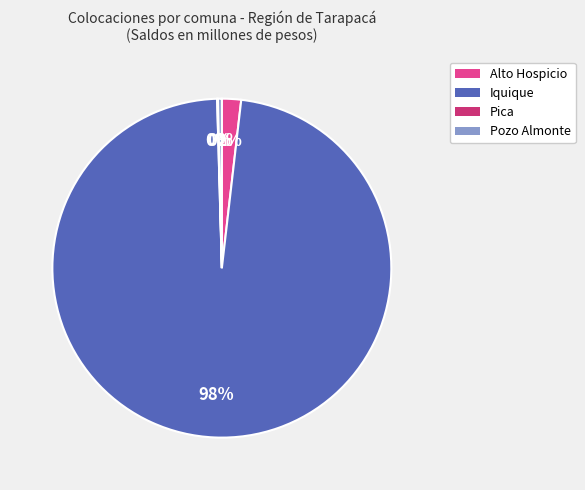

Between Pozo Almonte and Alto Hospicio, which is larger?

Alto Hospicio